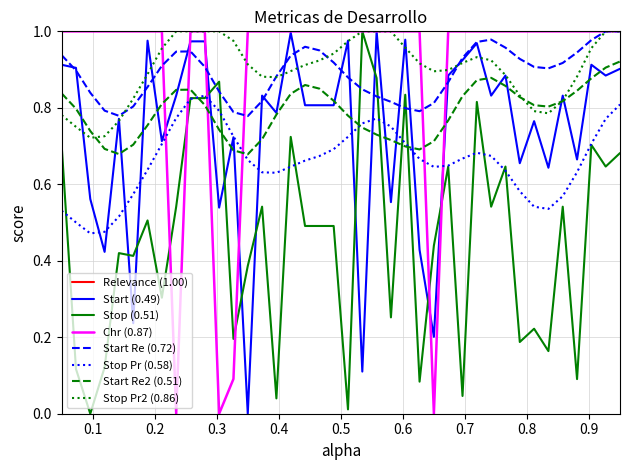

Which series has the largest total across all categories?

Relevance (1.00)